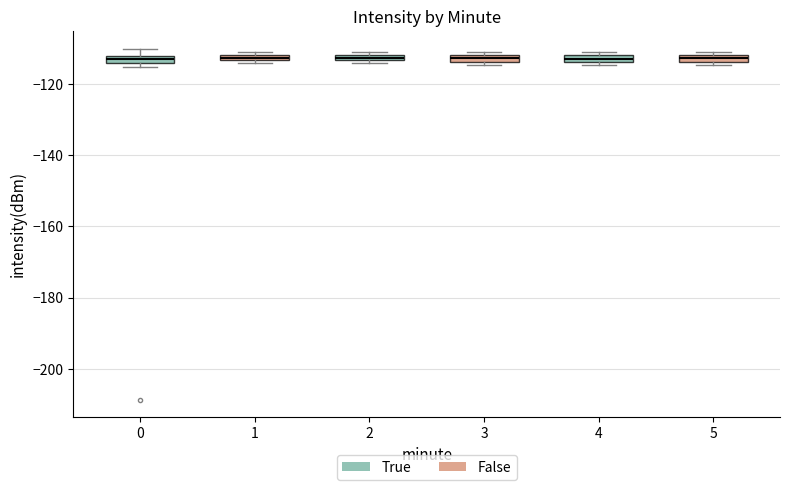

Where is the lower edge of the box at x = 0 on the y-axis? The values are not printed on the chart, so give them approximately, as read against the axis.

-114